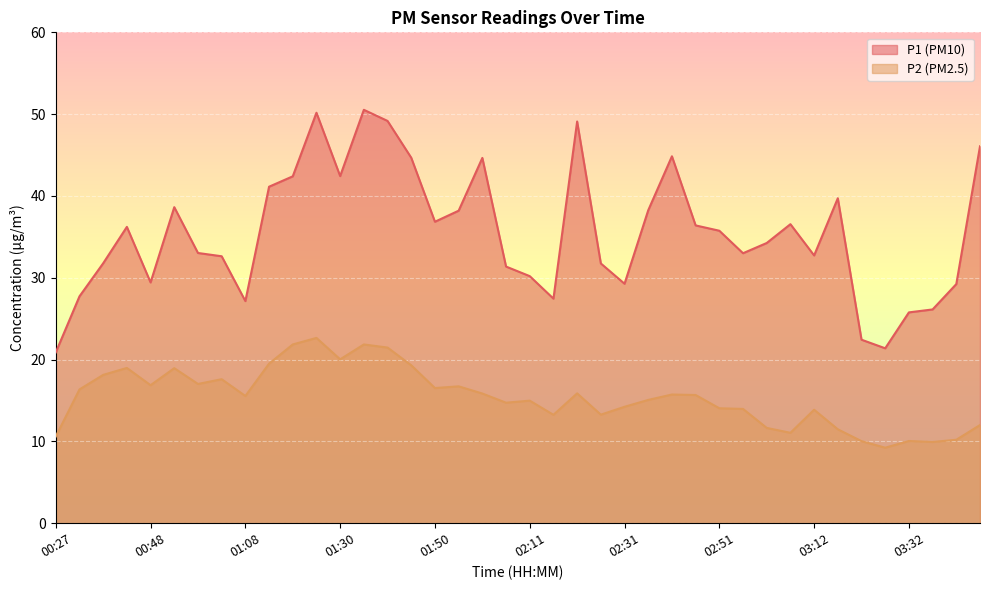

What are all the series names shown in the legend?

P1, P2